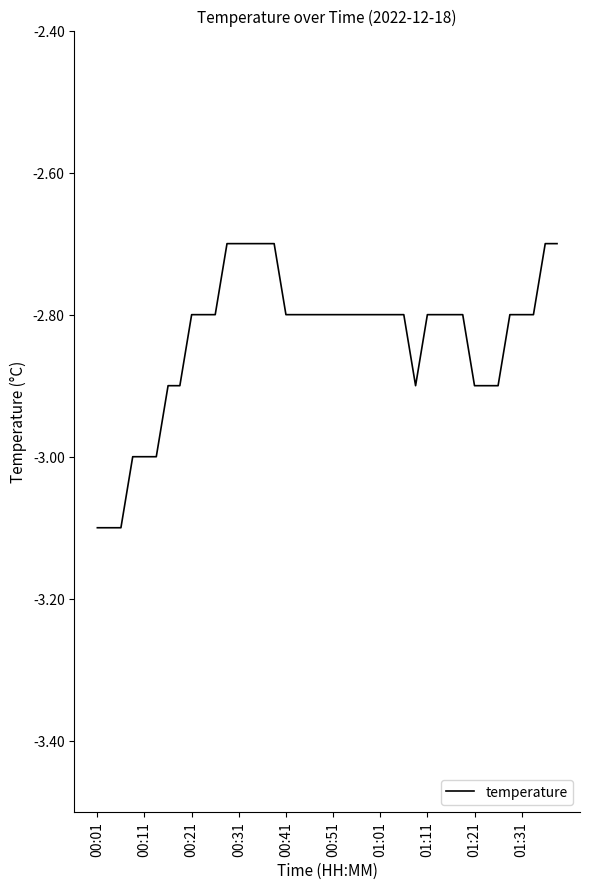

What is the maximum value shown in the chart?

-2.7